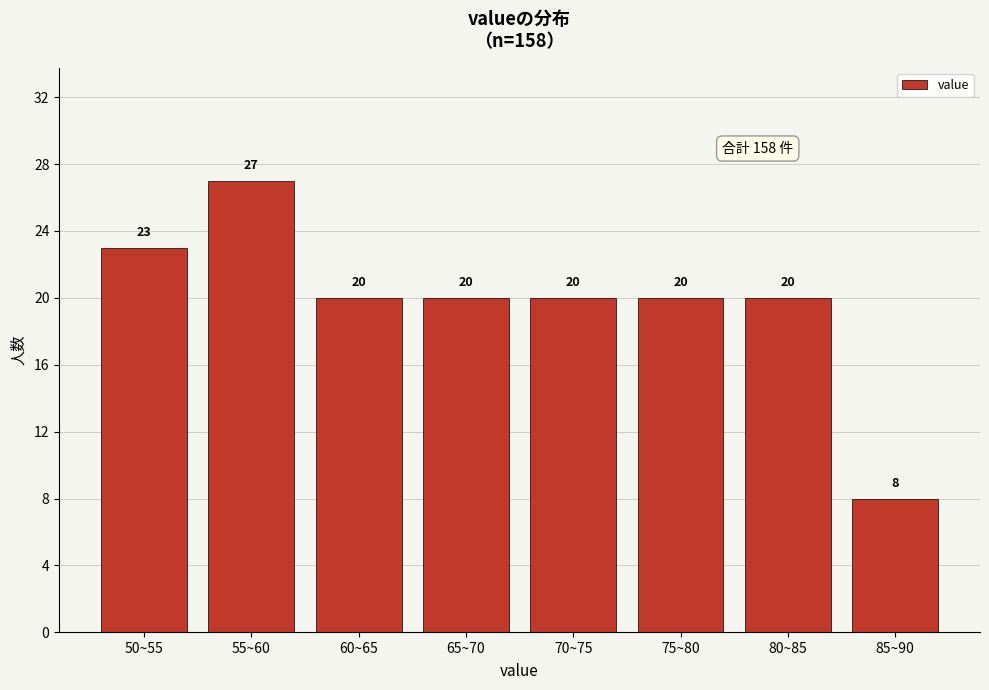

Reading left to right, extract all data points from this chart.

23	27	20	20	20	20	20	8